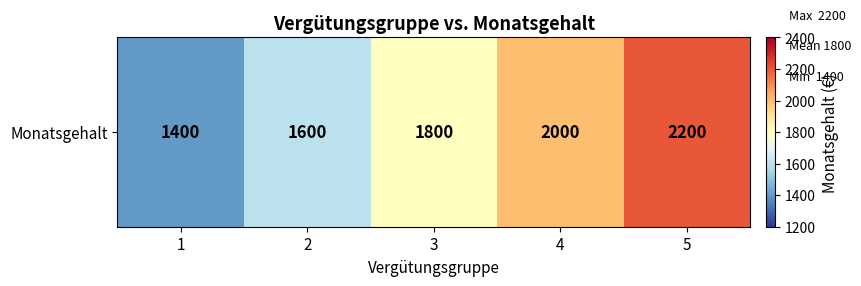

What is the change in value from 1 to 4?

+600